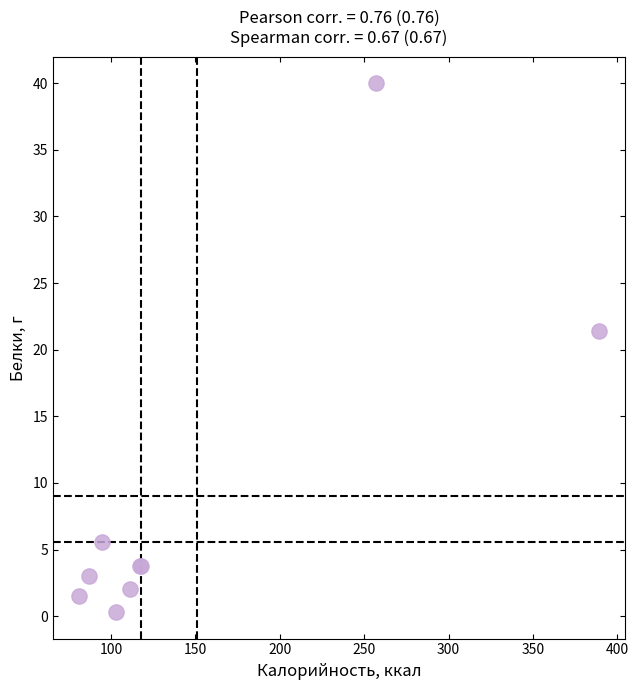

What Y value in the scatter plot is closest to 20?

21.4